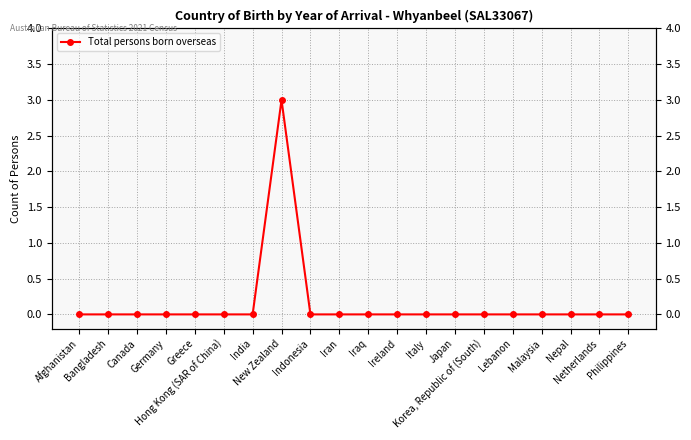

How many lines are shown in the chart?

1